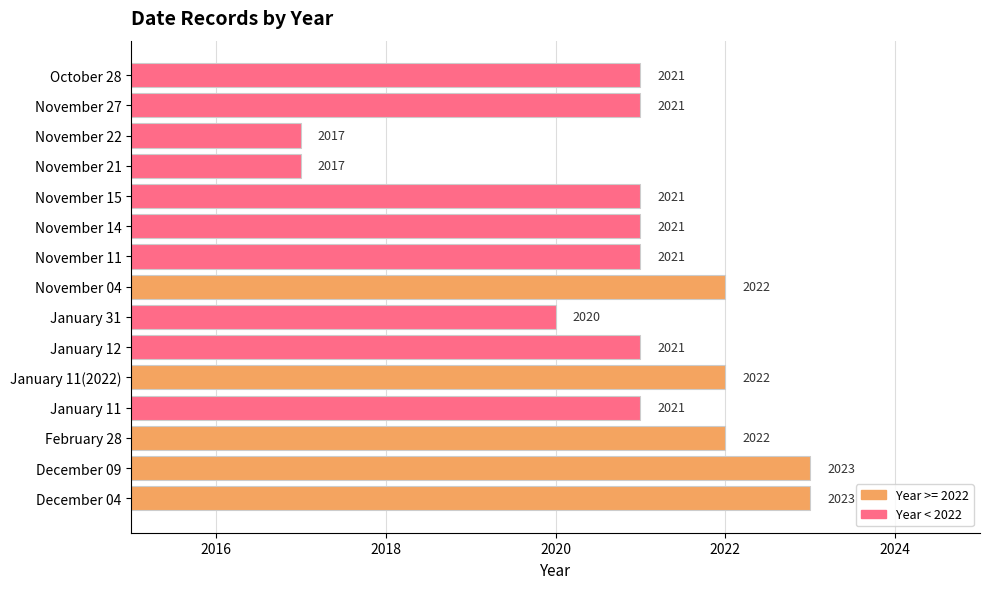

Between November 22 and November 11, which is larger?

November 11